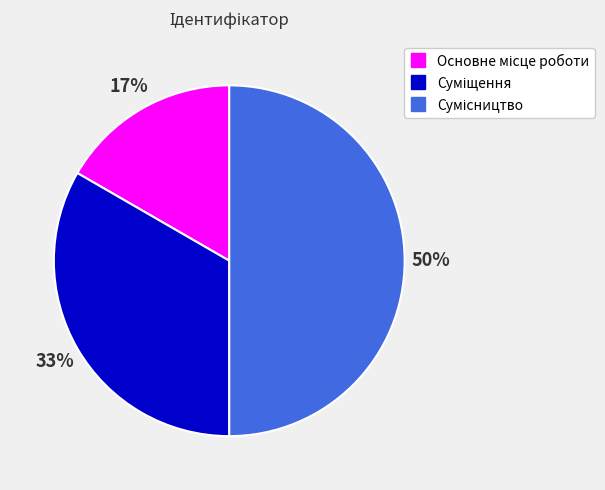

To the nearest percent, what is the average slice percentage?

33%